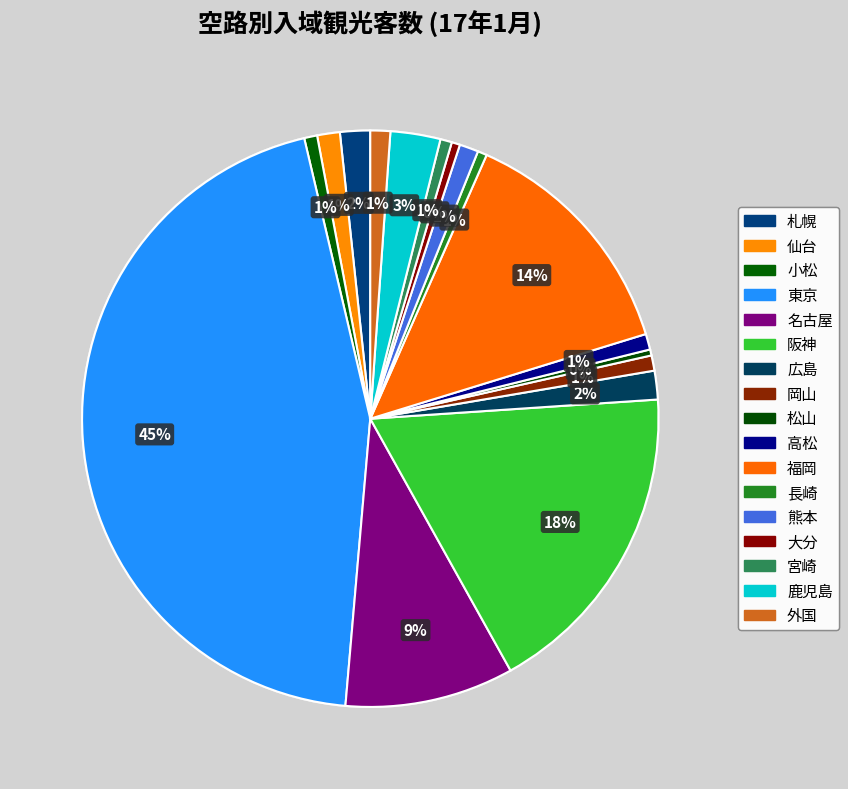

How many segments does this pie chart have?

17